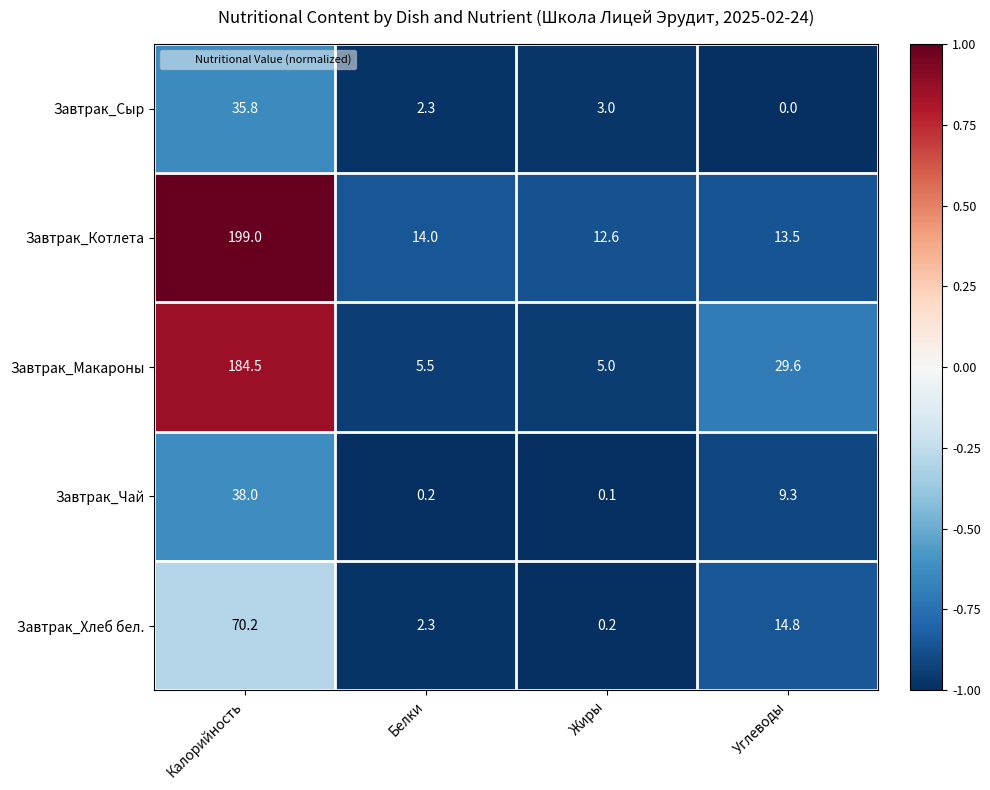

The value of Завтрак_Чай at Белки is 0.2. True or false?

True